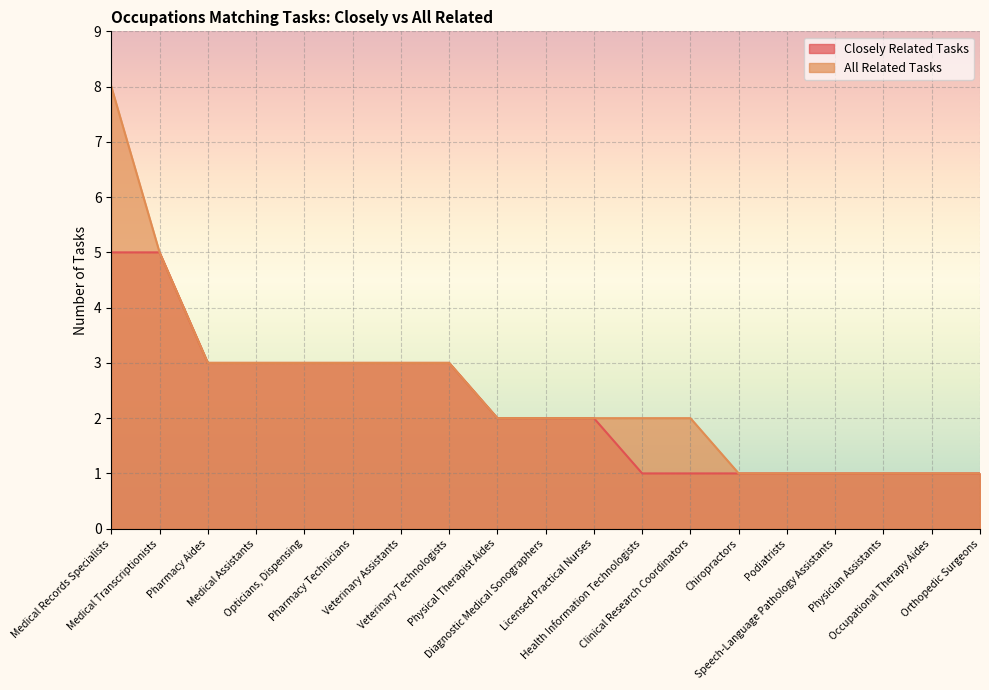

What is the label of the 10th point from the right?

Diagnostic Medical Sonographers